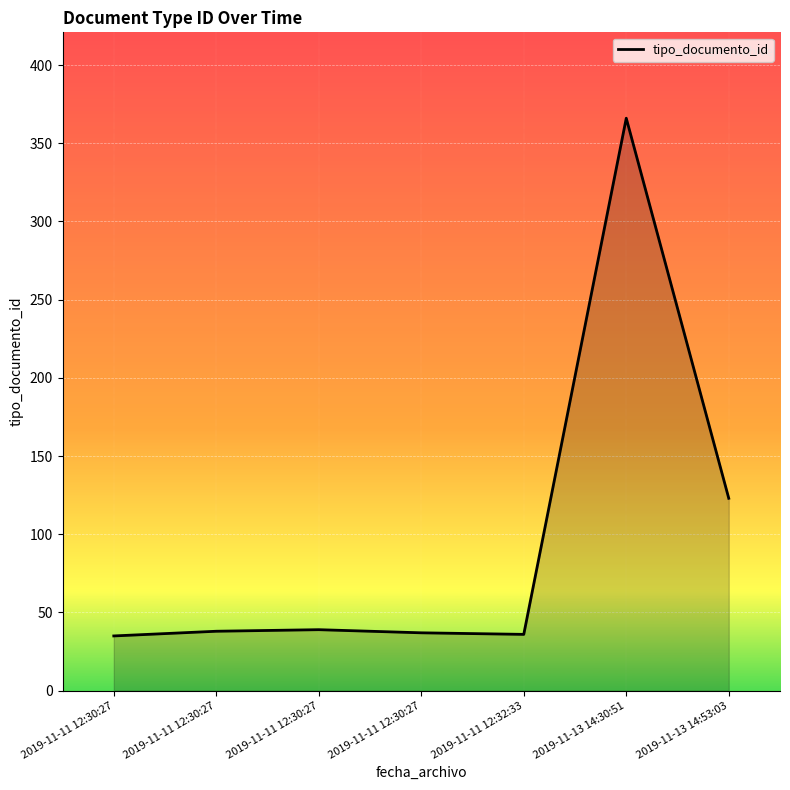

The value at 2019-11-11 12:30:27 is 35. True or false?

True